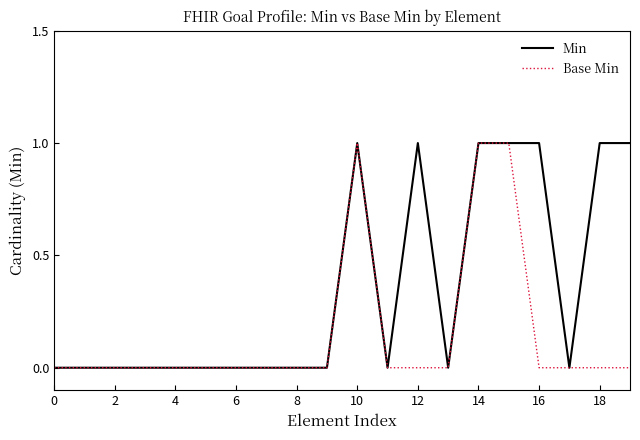

Reading left to right, transcribe all the data shown in this chart.

Min: 0	0	0	0	0	0	0	0	0	0	1	0	1	0	1	1	1	0	1	1
Base Min: 0	0	0	0	0	0	0	0	0	0	1	0	0	0	1	1	0	0	0	0